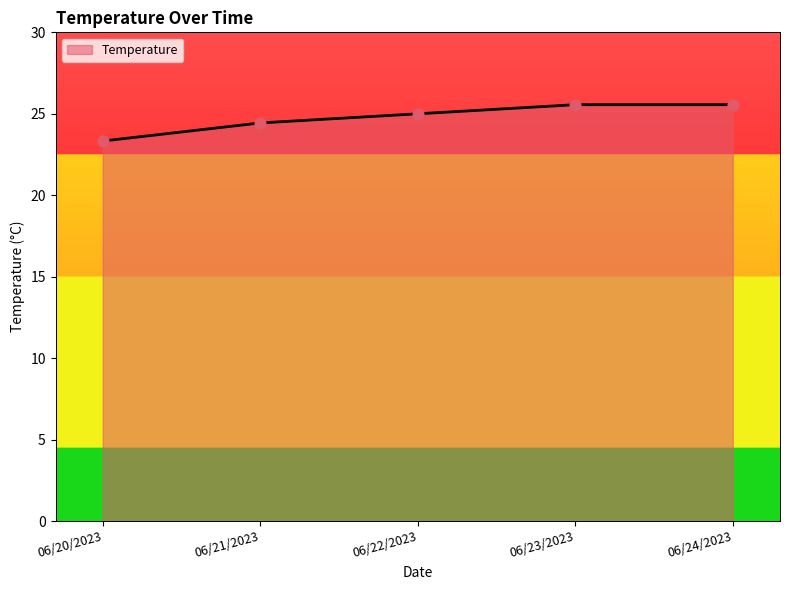

Between 06/23/2023 and 06/22/2023, which is larger?

06/23/2023